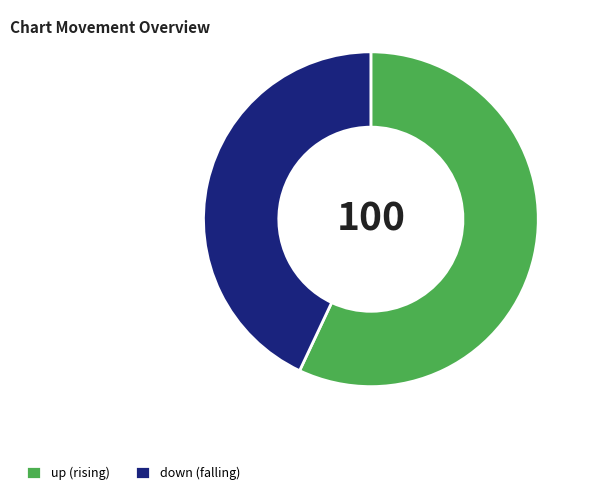

Is it true that up is 57% of the pie?

True